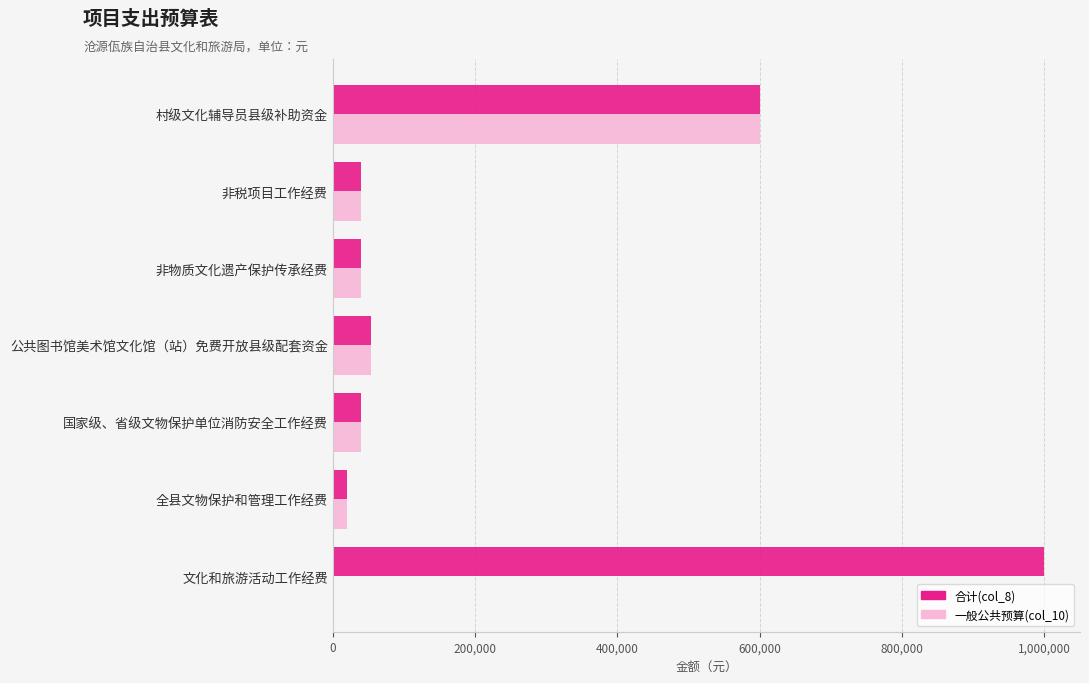

The value of 一般公共预算(col_10) at 国家级、省级文物保护单位消防安全工作经费 is 40000. True or false?

True